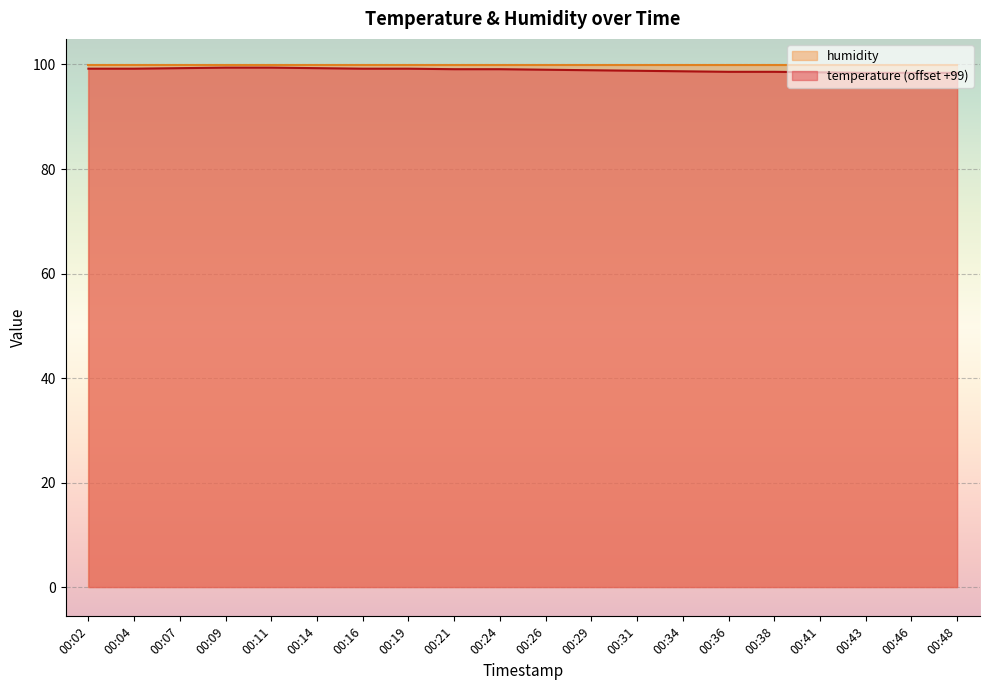

What is the total value across all series at 00:21?

199.0